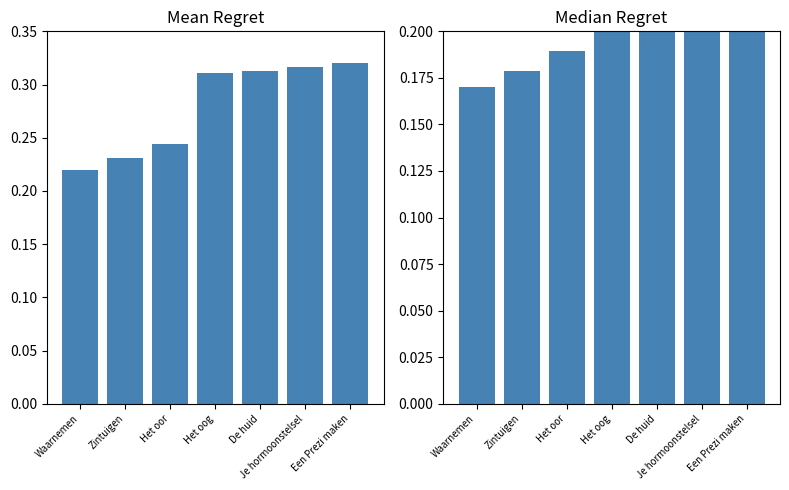

Reading left to right, extract all data points from this chart.

Identifier (mean-norm): Waarnemen=0.2	Zintuigen=0.2	Het oor=0.2	Het oog=0.3	De huid=0.3	Je hormoonstelsel=0.3	Een Prezi maken=0.3
Identifier (median-norm): Waarnemen=0.2	Zintuigen=0.2	Het oor=0.2	Het oog=0.2	De huid=0.2	Je hormoonstelsel=0.2	Een Prezi maken=0.2